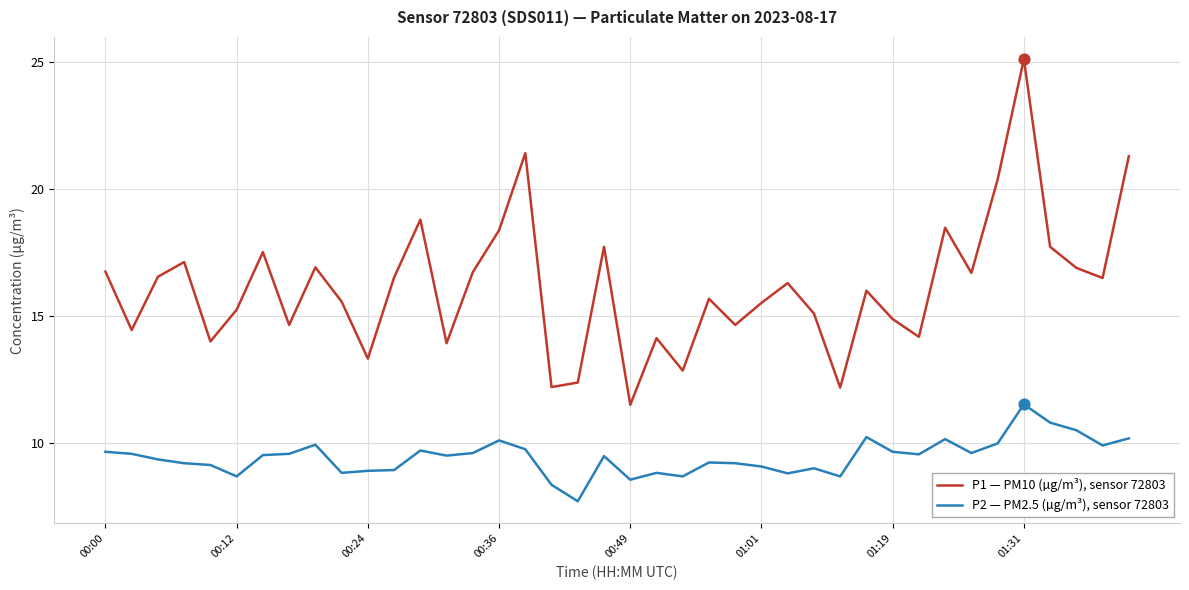

Which series has the largest total across all categories?

P1 — PM10 (µg/m³), sensor 72803